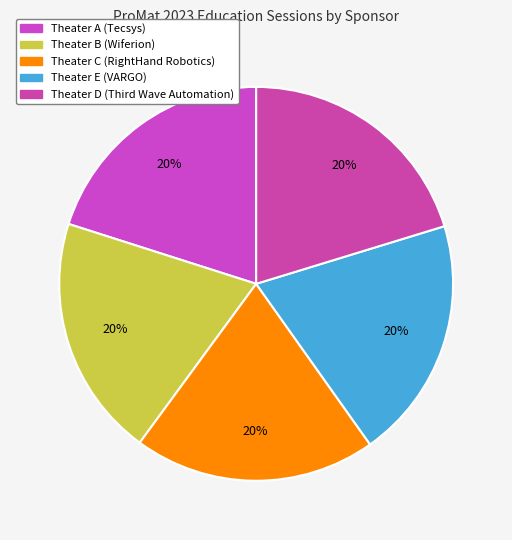

How many segments does this pie chart have?

5